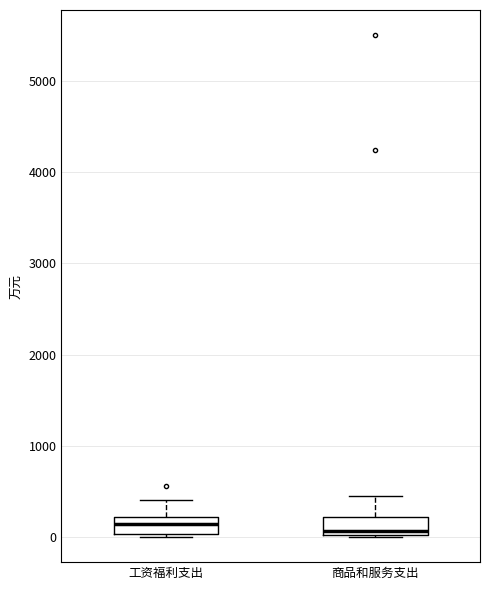

Reading left to right, read every box against the y-axis: the position of its median line, the range the box covers, and the ends of its whiskers. The values are not printed on the chart, so give them approximately, as read against the axis.

工资福利支出: median 100, box 0 to 200, whiskers 0 (just below the box's lower edge) to 400
商品和服务支出: median 100, box 0 to 200, whiskers 0 to 400